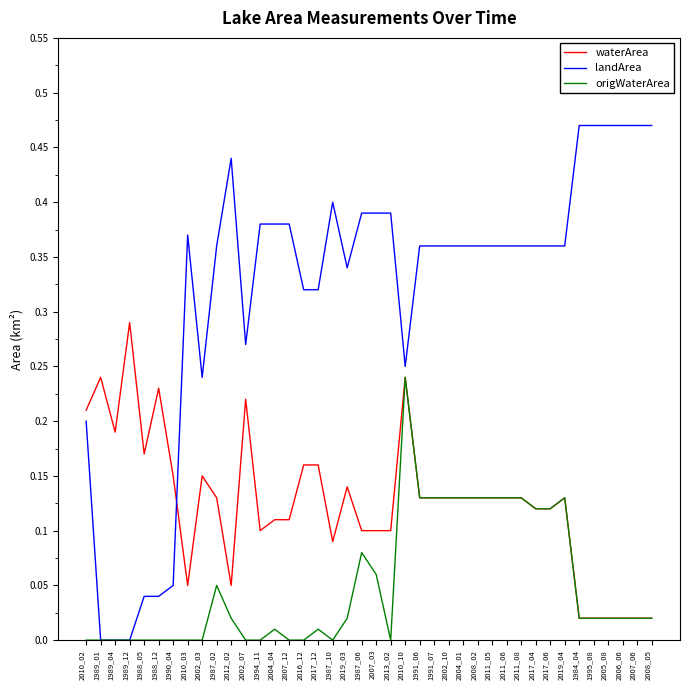

How many times do waterArea and landArea cross each other?

1